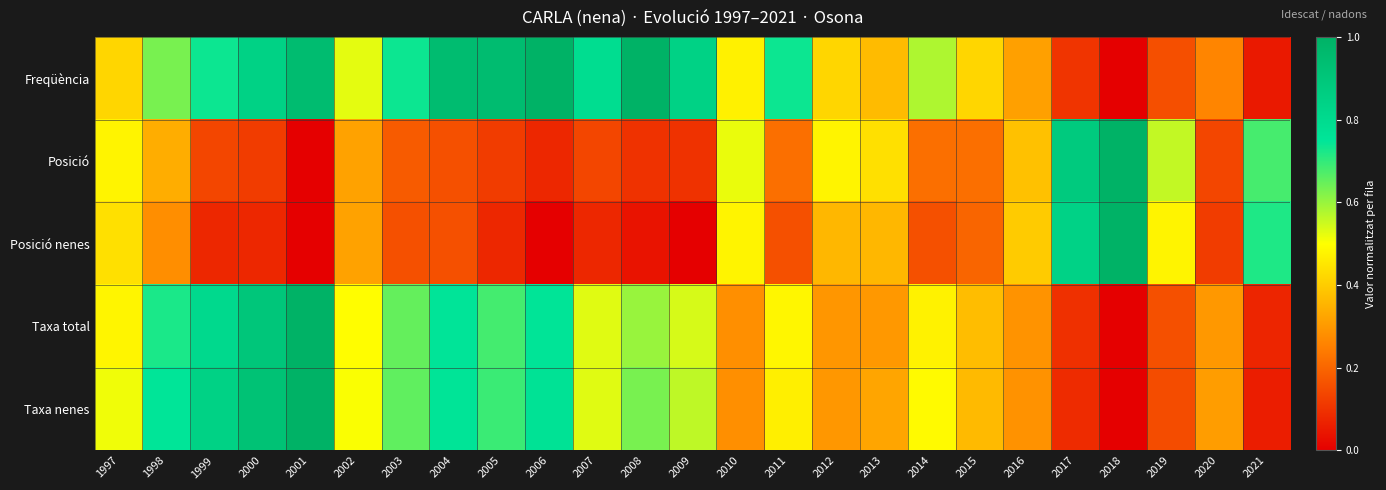

Reading left to right, what are all the values shown in this chart?

Freqüència: 1997=0.4	1998=0.6	1999=0.7	2000=0.8	2001=0.9	2002=0.5	2003=0.7	2004=0.9	2005=0.9	2006=1.0	2007=0.8	2008=1.0	2009=0.8	2010=0.5	2011=0.7	2012=0.4	2013=0.4	2014=0.6	2015=0.4	2016=0.3	2017=0.1	2018=0.0	2019=0.2	2020=0.3	2021=0.1
Posició: 1997=0.5	1998=0.3	1999=0.1	2000=0.1	2001=0.0	2002=0.3	2003=0.2	2004=0.2	2005=0.1	2006=0.1	2007=0.1	2008=0.1	2009=0.1	2010=0.5	2011=0.2	2012=0.5	2013=0.4	2014=0.2	2015=0.2	2016=0.4	2017=0.9	2018=1.0	2019=0.6	2020=0.1	2021=0.7
Posició nenes: 1997=0.4	1998=0.3	1999=0.1	2000=0.1	2001=0.0	2002=0.3	2003=0.2	2004=0.2	2005=0.1	2006=0.0	2007=0.1	2008=0.0	2009=0.0	2010=0.5	2011=0.2	2012=0.4	2013=0.4	2014=0.2	2015=0.2	2016=0.4	2017=0.8	2018=1.0	2019=0.5	2020=0.1	2021=0.7
Taxa total: 1997=0.5	1998=0.7	1999=0.8	2000=0.9	2001=1.0	2002=0.5	2003=0.7	2004=0.8	2005=0.7	2006=0.8	2007=0.5	2008=0.6	2009=0.5	2010=0.3	2011=0.5	2012=0.3	2013=0.3	2014=0.5	2015=0.4	2016=0.3	2017=0.1	2018=0.0	2019=0.2	2020=0.3	2021=0.1
Taxa nenes: 1997=0.5	1998=0.7	1999=0.8	2000=0.9	2001=1.0	2002=0.5	2003=0.7	2004=0.8	2005=0.7	2006=0.8	2007=0.5	2008=0.6	2009=0.6	2010=0.3	2011=0.5	2012=0.3	2013=0.3	2014=0.5	2015=0.4	2016=0.3	2017=0.1	2018=0.0	2019=0.2	2020=0.3	2021=0.1